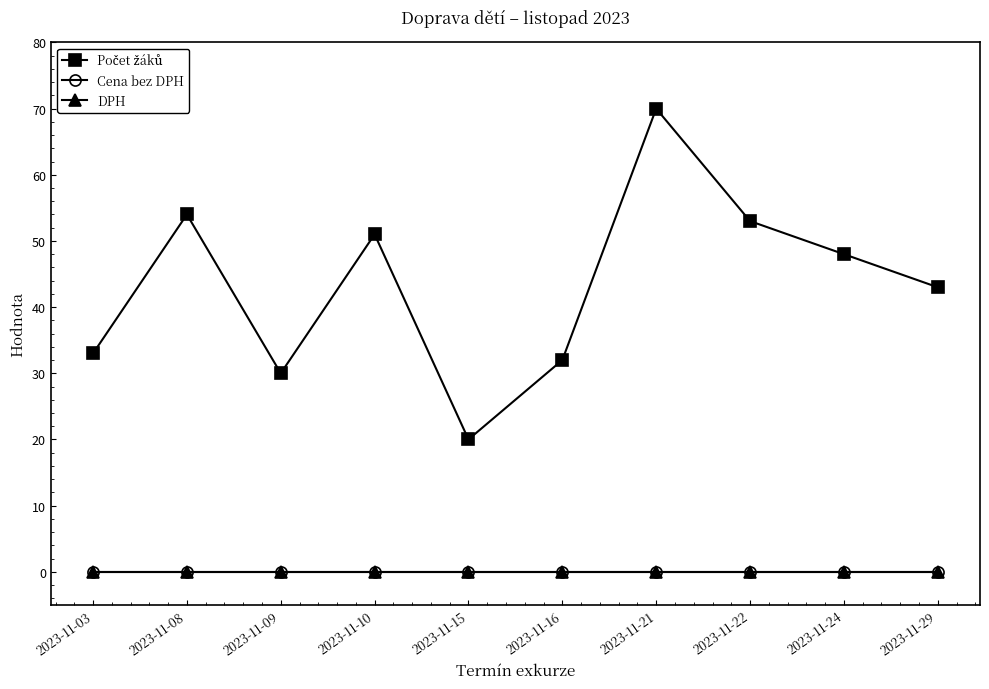

Does the chart have visible grid lines?

No